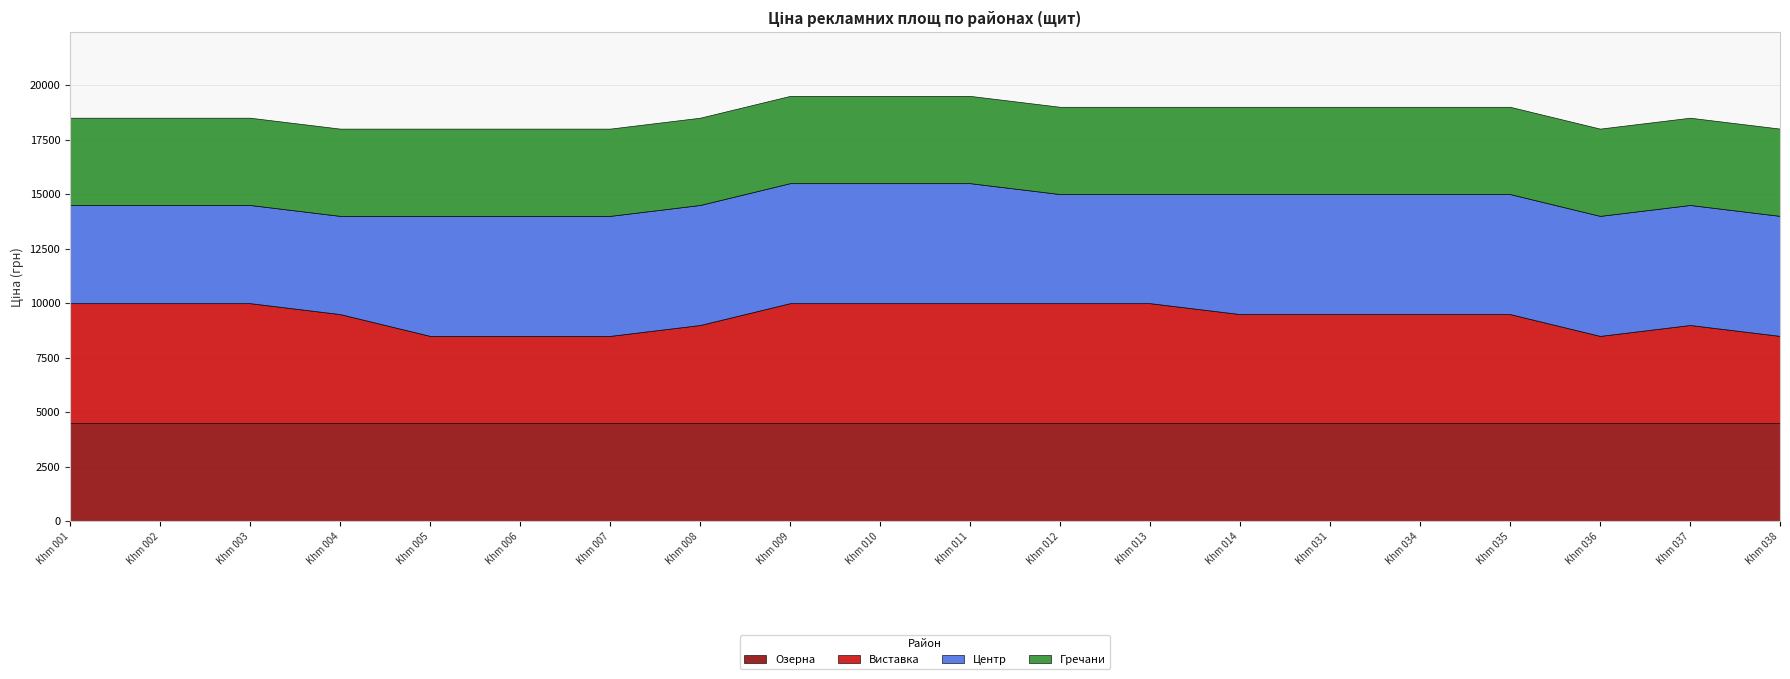

What is the difference between the highest and lowest values at Khm 038?

1500